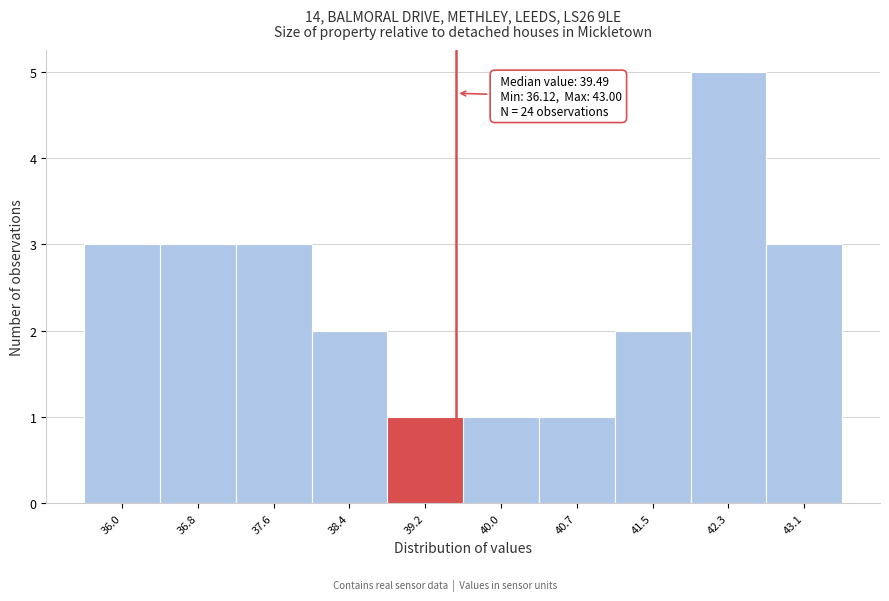

Over which range of the x-axis is the bar tallest?

41.9 to 42.7